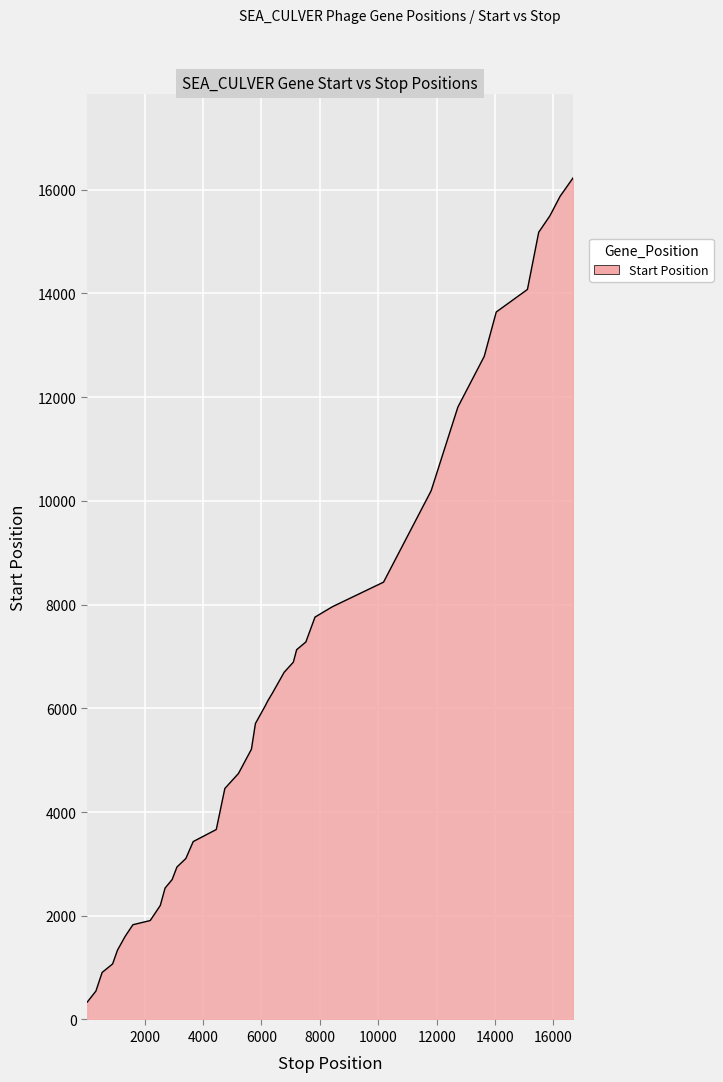

What is the greatest value displayed?

16231